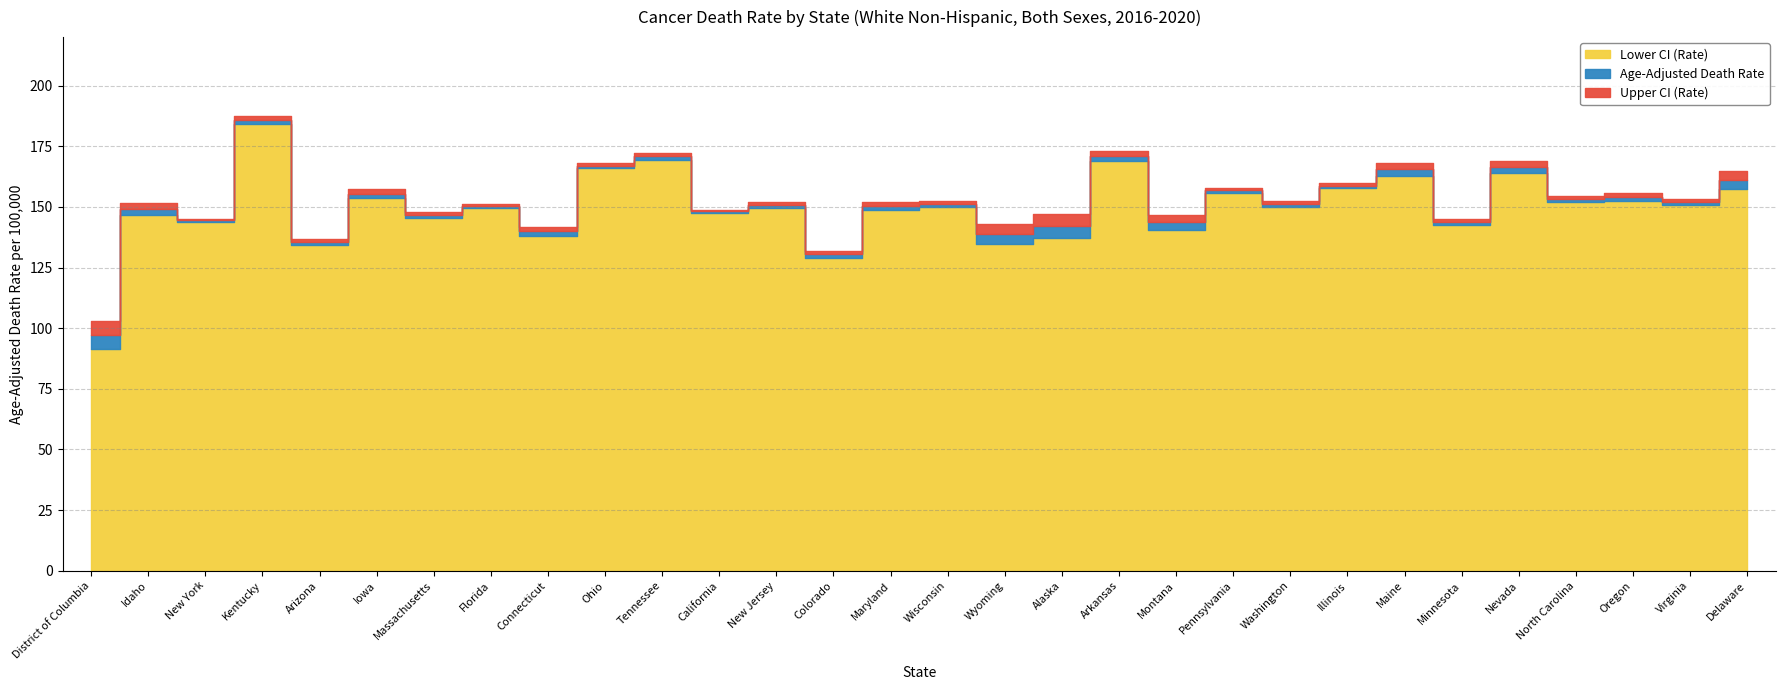

Which category has the highest value across all series?

Kentucky